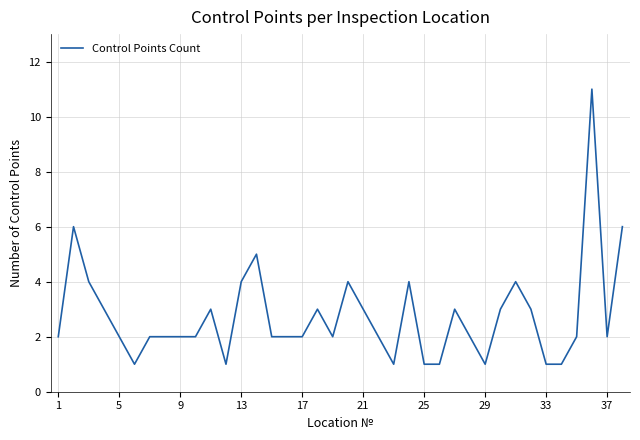

What is the difference between the maximum and minimum values?

10